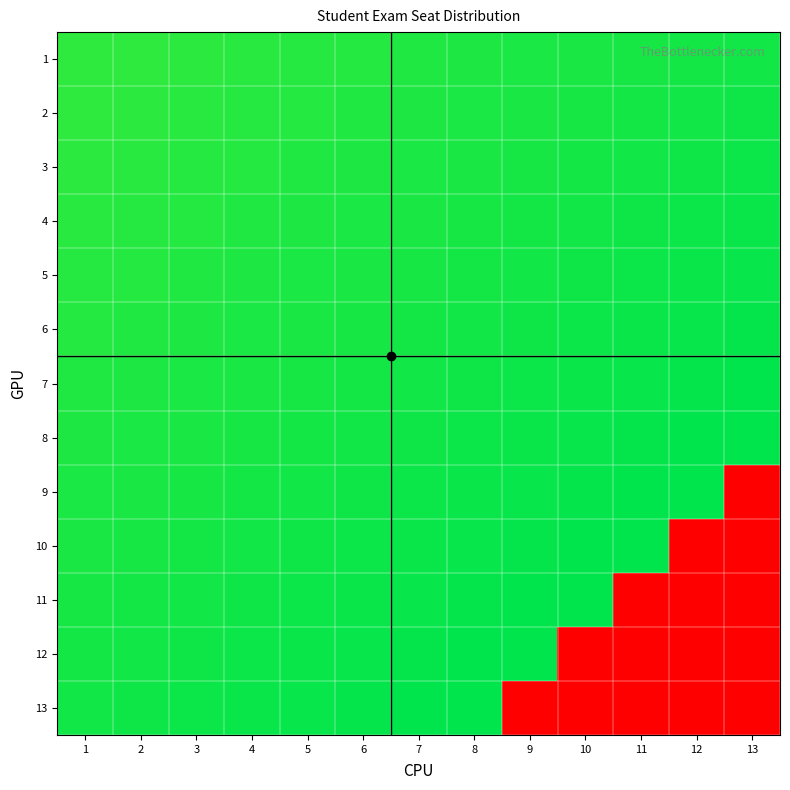

Reading left to right, transcribe all the data shown in this chart.

1: 1=278	2=279	3=280	4=281	5=282	6=283	7=284	8=285	9=286	10=287	11=288	12=289	13=290
2: 1=279	2=280	3=281	4=282	5=283	6=284	7=285	8=286	9=287	10=288	11=289	12=290	13=291
3: 1=280	2=281	3=282	4=283	5=284	6=285	7=286	8=287	9=288	10=289	11=290	12=291	13=292
4: 1=281	2=282	3=283	4=284	5=285	6=286	7=287	8=288	9=289	10=290	11=291	12=292	13=293
5: 1=282	2=283	3=284	4=285	5=286	6=287	7=288	8=289	9=290	10=291	11=292	12=293	13=294
6: 1=283	2=284	3=285	4=286	5=287	6=288	7=289	8=290	9=291	10=292	11=293	12=294	13=295
7: 1=284	2=285	3=286	4=287	5=288	6=289	7=290	8=291	9=292	10=293	11=294	12=295	13=296
8: 1=285	2=286	3=287	4=288	5=289	6=290	7=291	8=292	9=293	10=294	11=295	12=296	13=297
9: 1=286	2=287	3=288	4=289	5=290	6=291	7=292	8=293	9=294	10=295	11=296	12=297	13=0
10: 1=287	2=288	3=289	4=290	5=291	6=292	7=293	8=294	9=295	10=296	11=297	12=0	13=0
11: 1=288	2=289	3=290	4=291	5=292	6=293	7=294	8=295	9=296	10=297	11=0	12=0	13=0
12: 1=289	2=290	3=291	4=292	5=293	6=294	7=295	8=296	9=297	10=0	11=0	12=0	13=0
13: 1=290	2=291	3=292	4=293	5=294	6=295	7=296	8=297	9=0	10=0	11=0	12=0	13=0